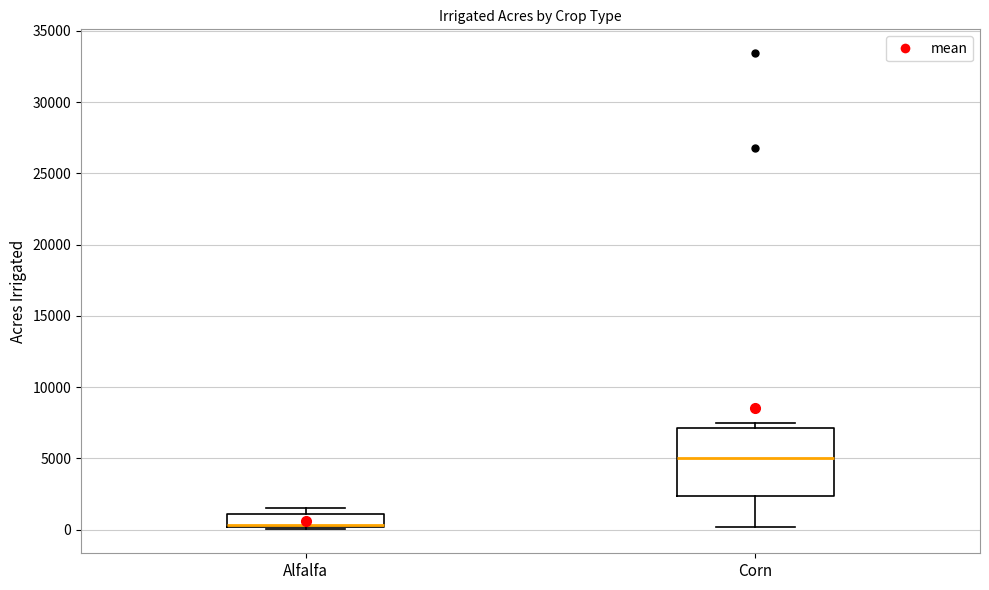

Reading left to right, read every box against the y-axis: the position of its median line, the range the box covers, and the ends of its whiskers. The values are not printed on the chart, so give them approximately, as read against the axis.

Alfalfa: median 500 (drawn on the box's lower edge), box 0 to 1000, whiskers 0 (just below the box's lower edge) to 1500
Corn: median 5000, box 2500 to 7000, whiskers 0 to 7500